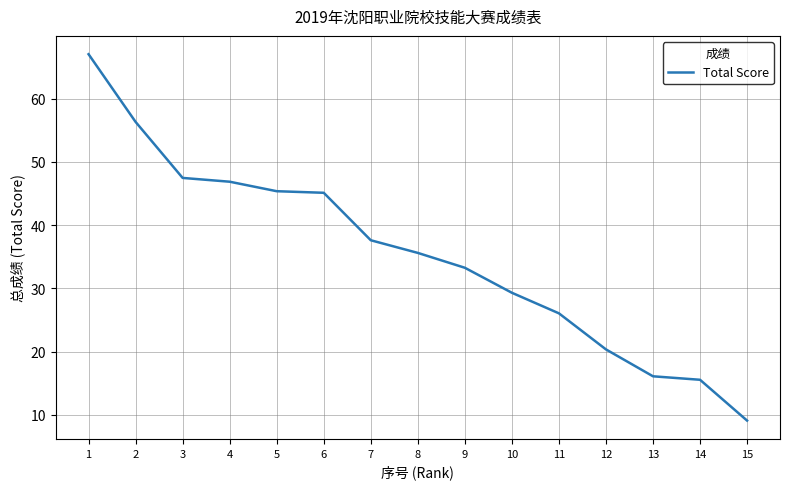

What is the approximate value at 11?

26.1